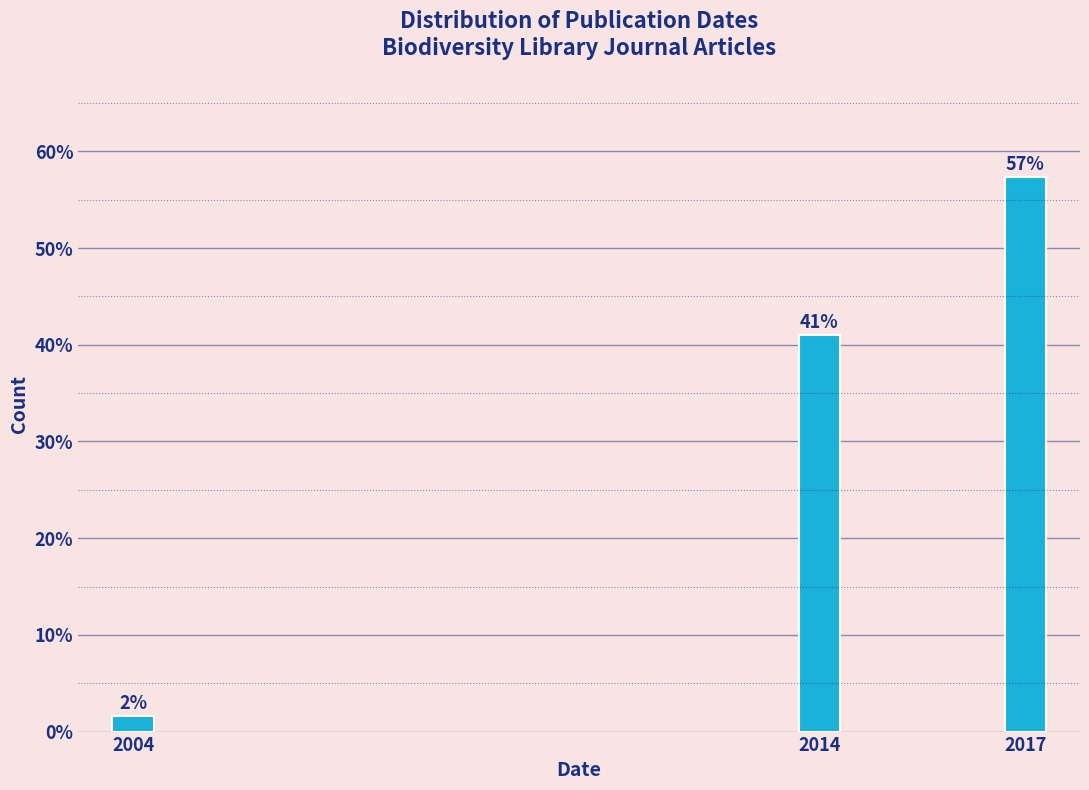

Does the chart contain any negative values?

No